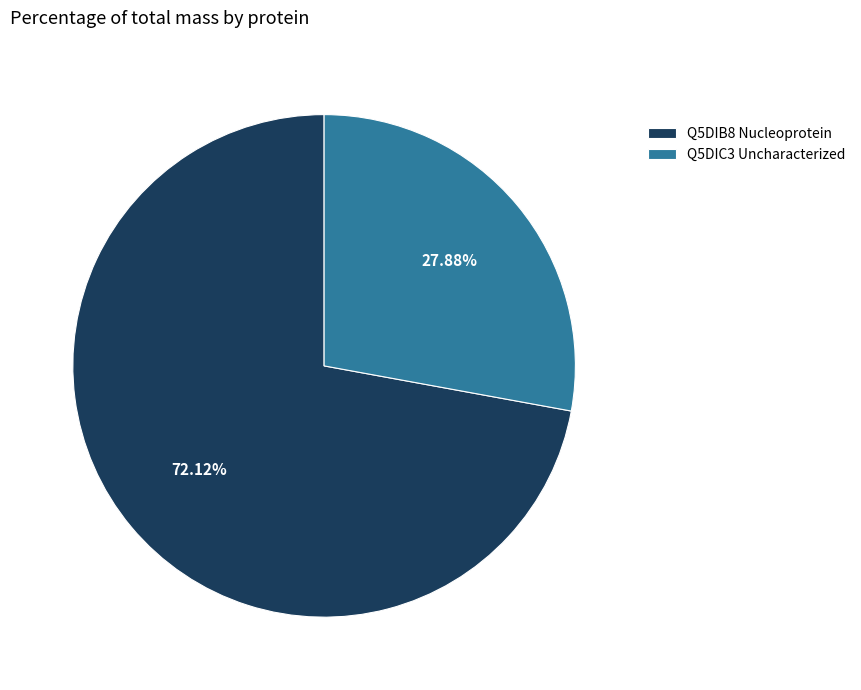

Which slice is the smallest?

Q5DIC3 Uncharacterized